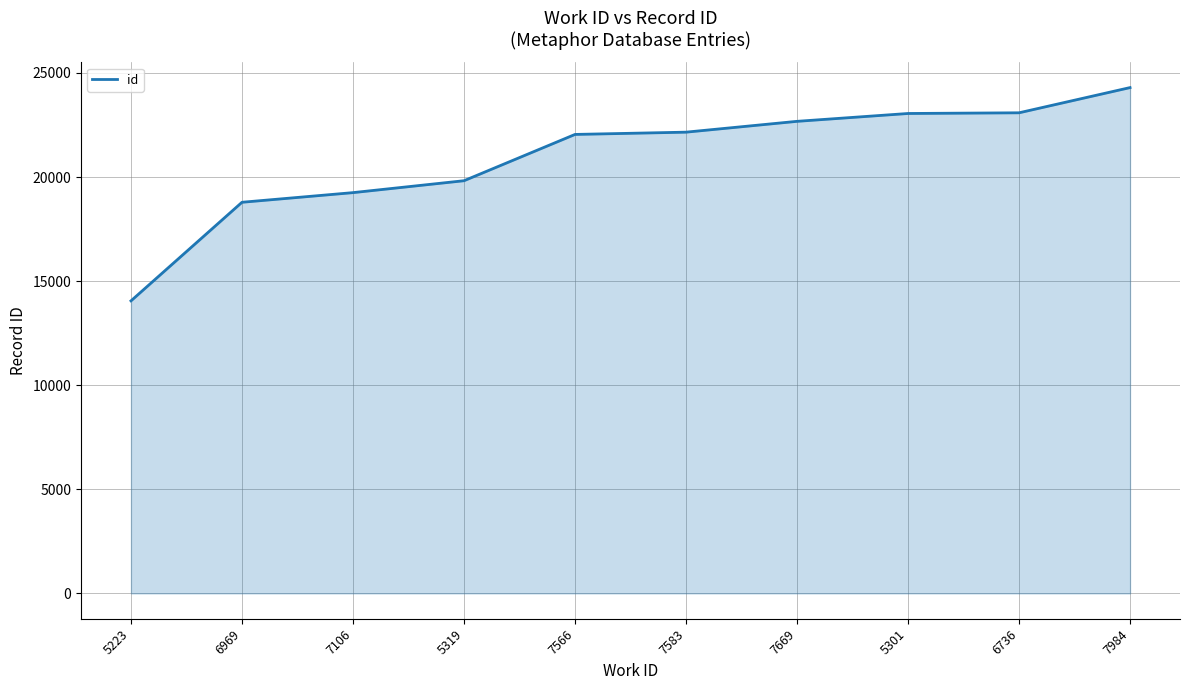

Approximately how many times larger is the value at 7669 compared to 5223?

1.6